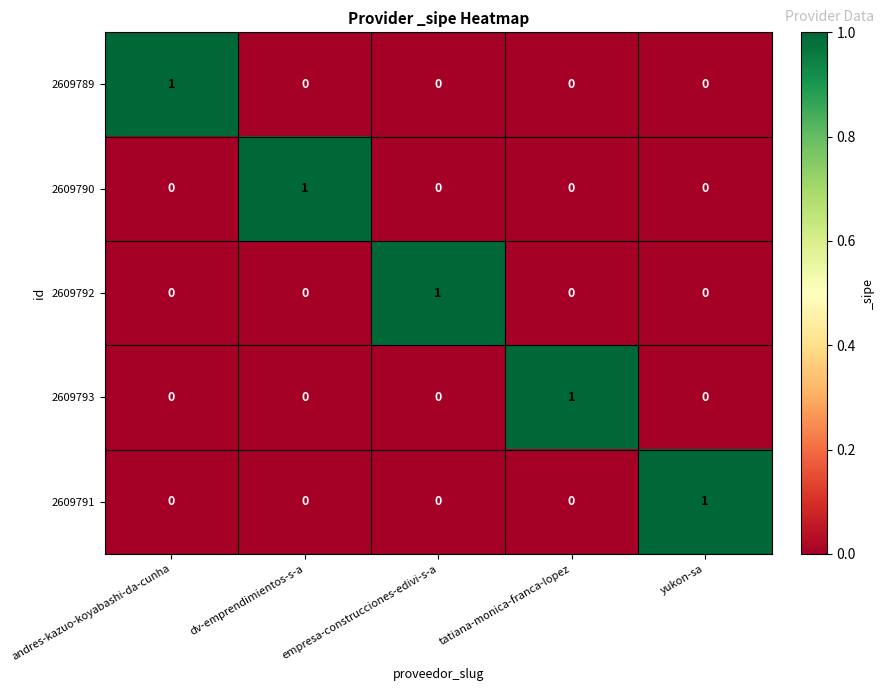

The value of 2609792 at tatiana-monica-franca-lopez is 0. True or false?

True